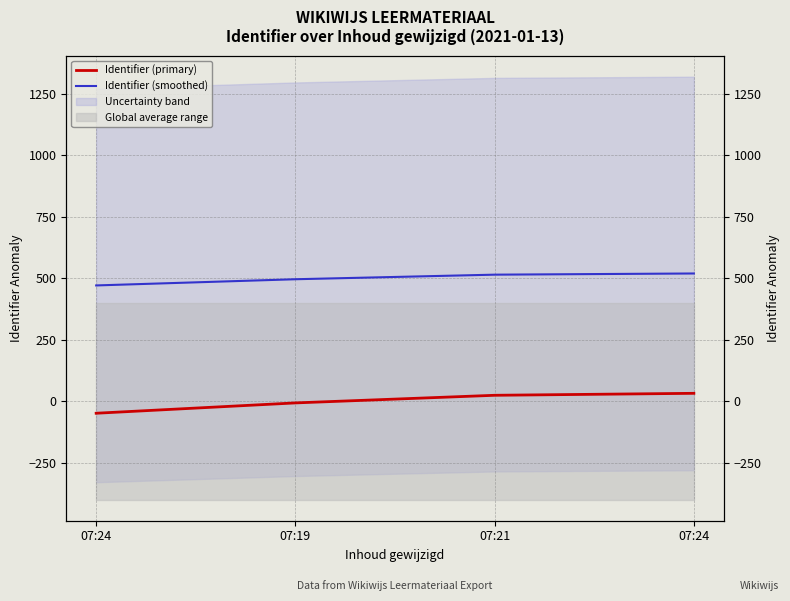

Does the chart have visible grid lines?

Yes